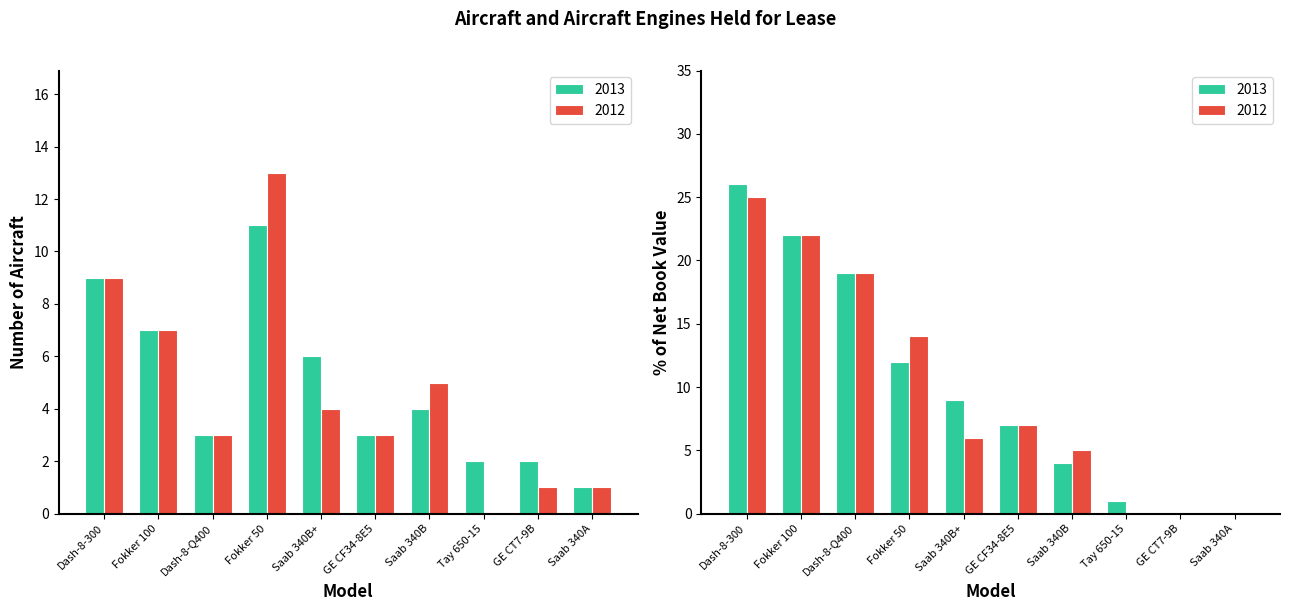

Reading right to left, extract all data points from this chart.

2013 Number: 1	2	2	4	3	6	11	3	7	9
2012 Number: 1	1	0	5	3	4	13	3	7	9